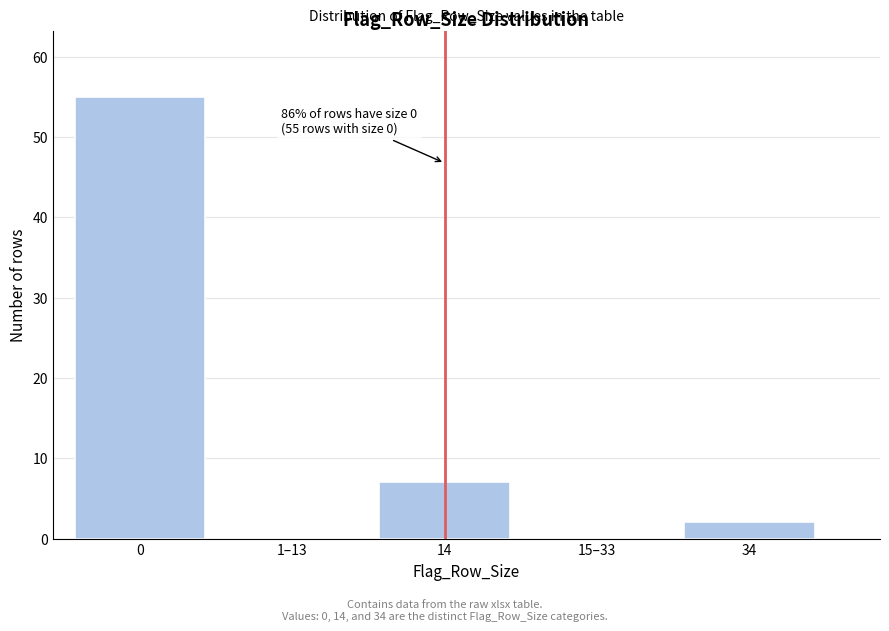

Reading left to right, what are all the values shown in this chart?

0=55	1–13=0	14=7	15–33=0	34=2